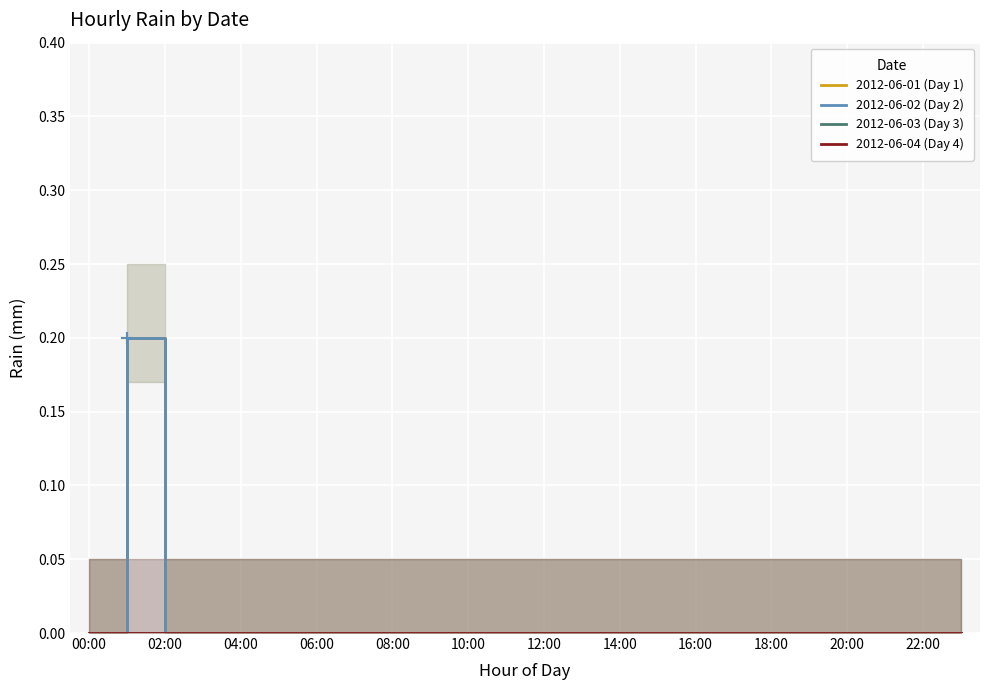

Rank the series by their maximum value, from highest to lowest.

2012-06-01 (Day 1), 2012-06-02 (Day 2), 2012-06-03 (Day 3), 2012-06-04 (Day 4)